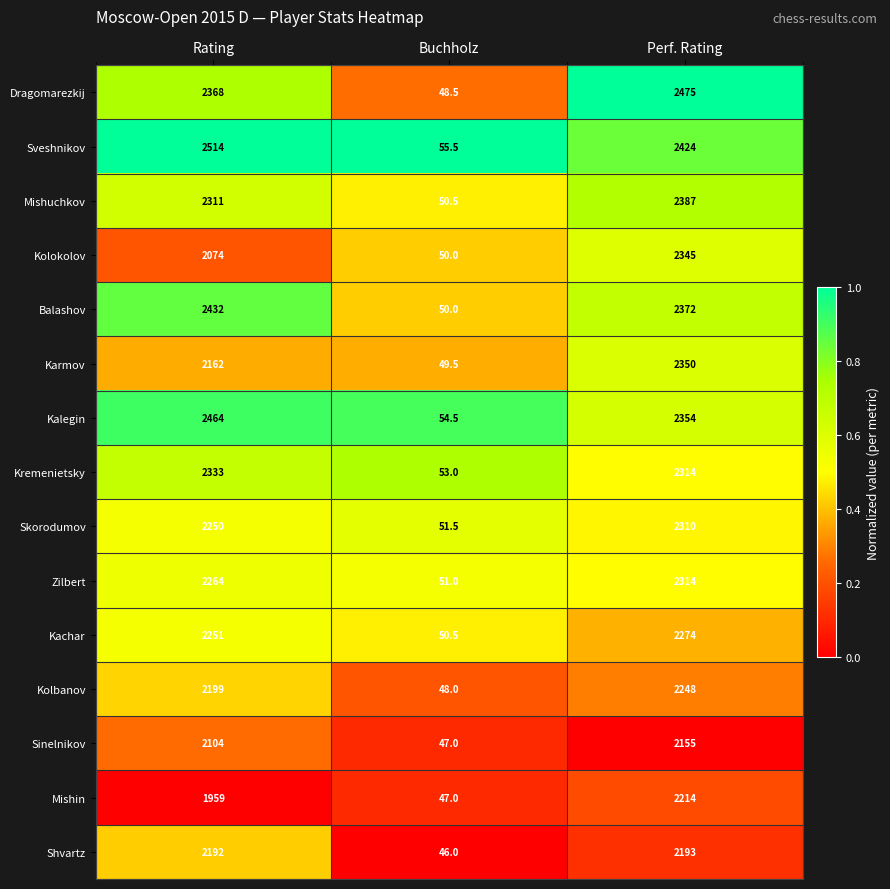

Read the Kremenietsky value at Perf. Rating.

2314.0